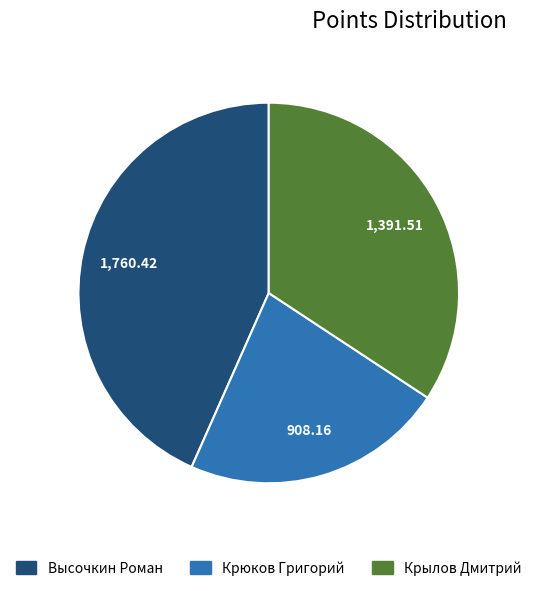

Rank the categories by value from lowest to highest.

Крюков Григорий, Крылов Дмитрий, Высочкин Роман